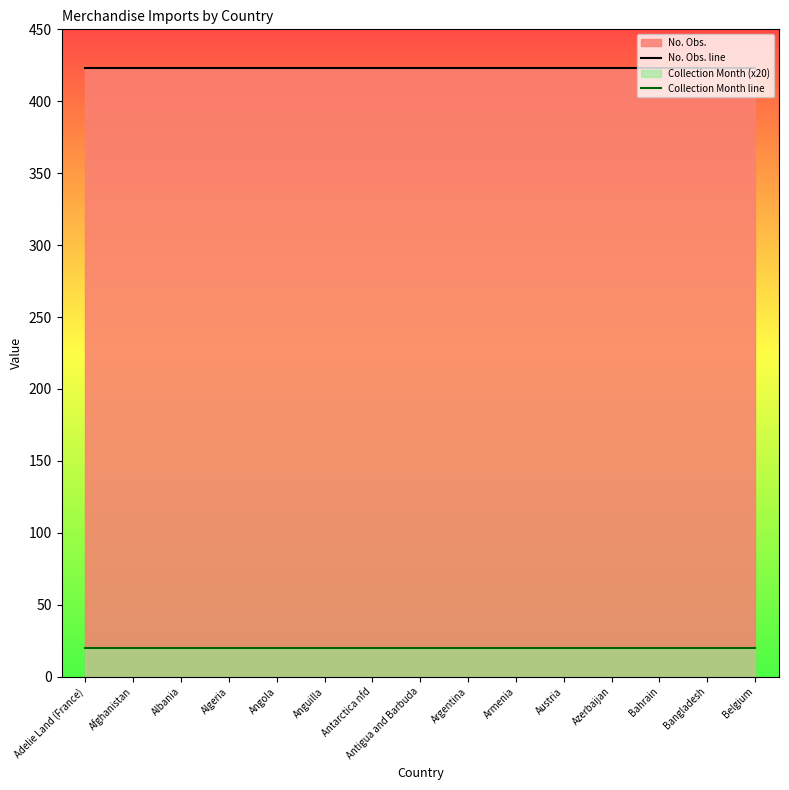

List the labels in order of No. Obs. line value, smallest first.

Adelie Land (France), Afghanistan, Albania, Algeria, Angola, Anguilla, Antarctica nfd, Antigua and Barbuda, Argentina, Armenia, Austria, Azerbaijan, Bahrain, Bangladesh, Belgium